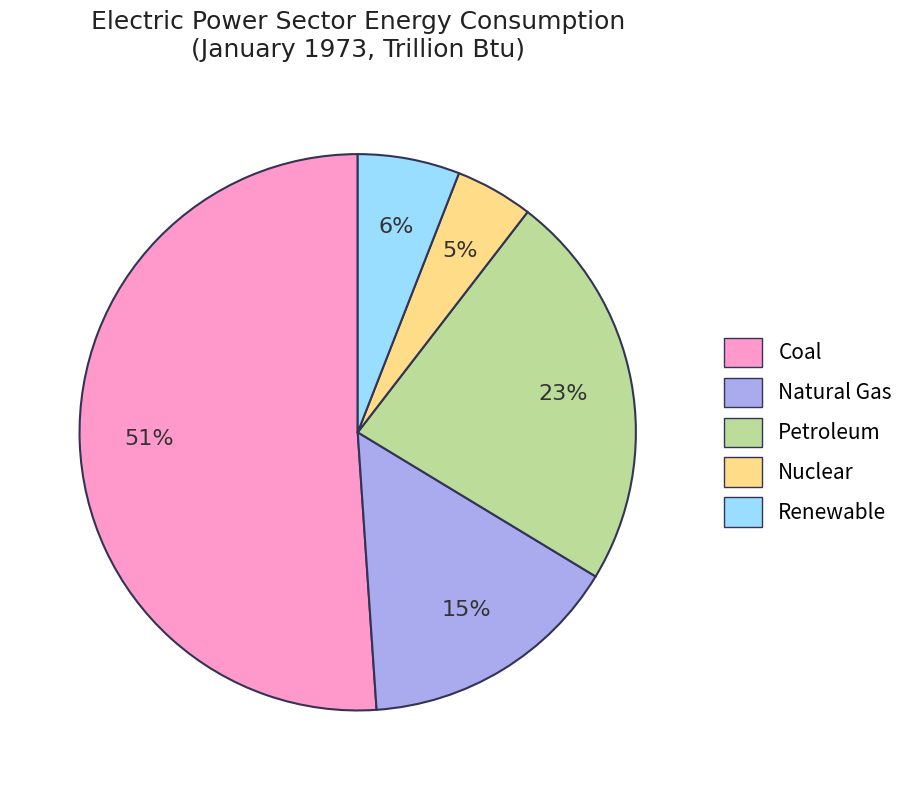

Is Coal the majority of the pie?

Yes